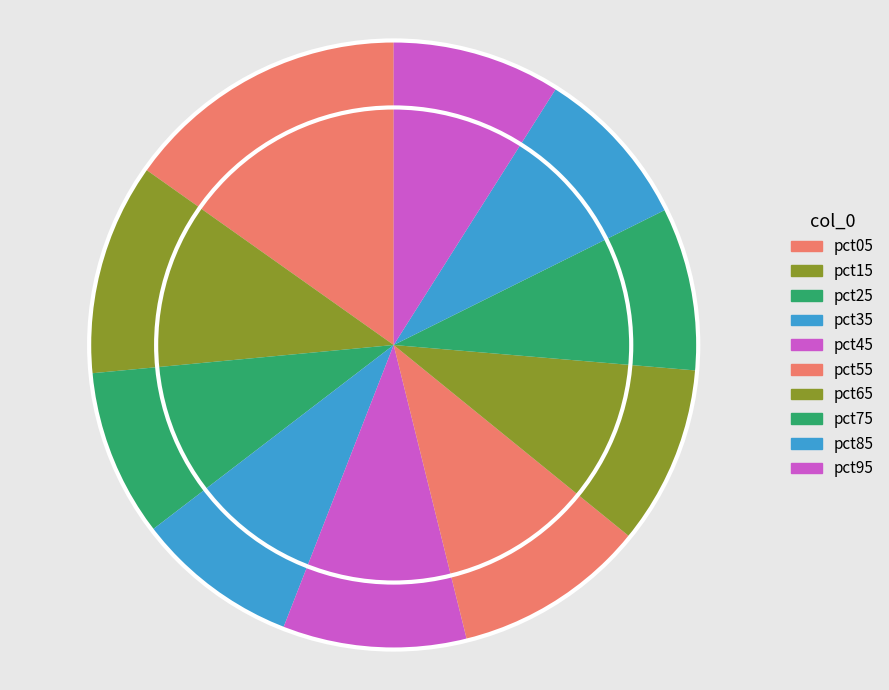

Count the number of slices in the pie.

10